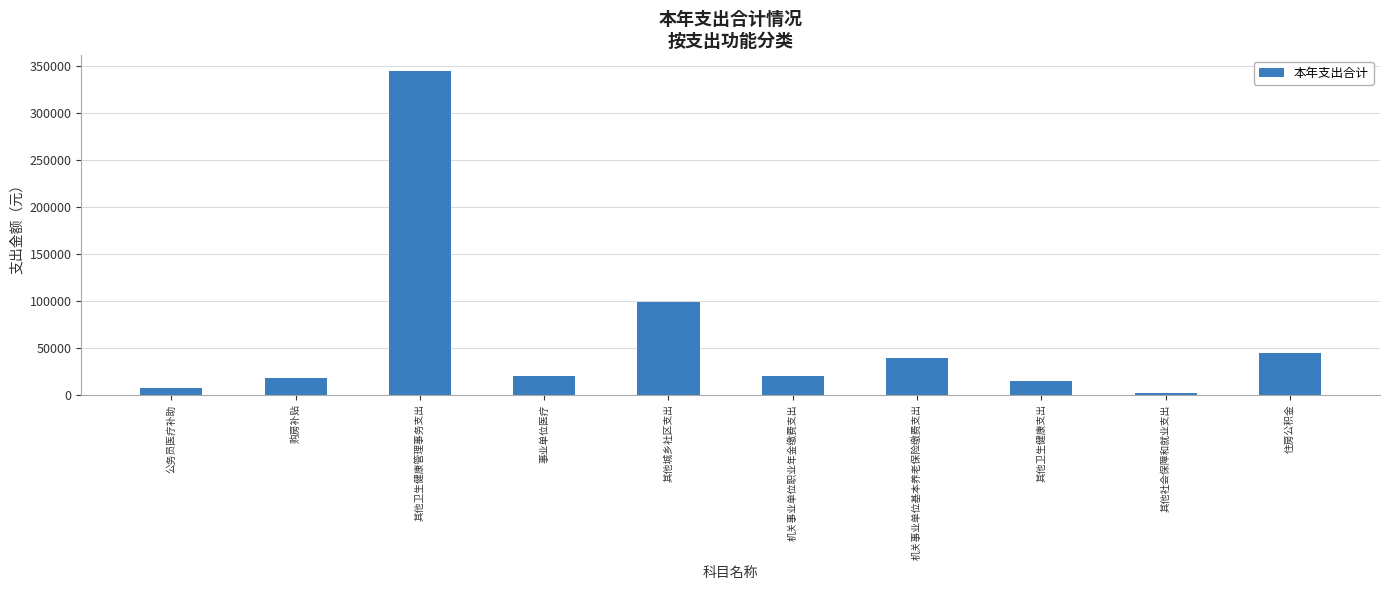

Which has a higher value, 其他卫生健康管理事务支出 or 住房公积金?

其他卫生健康管理事务支出